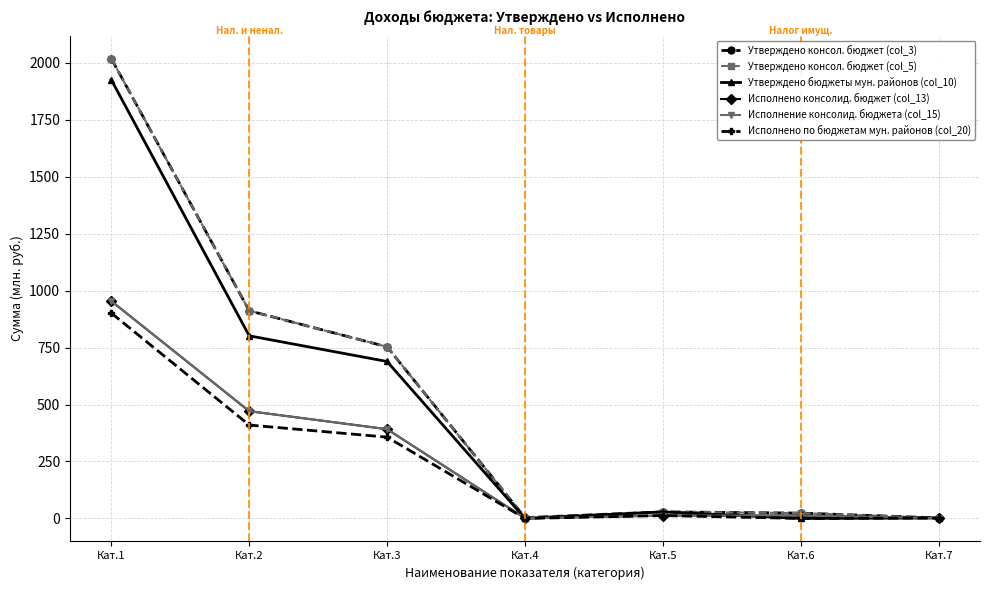

Which series ends up on top after the final intersection of Утверждено бюджеты мун. районов (col_10) and Исполнение консолид. бюджета (col_15)?

Утверждено бюджеты мун. районов (col_10)